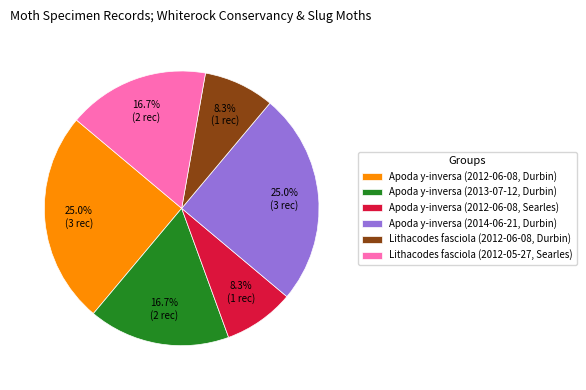

Do Lithacodes fasciola (2012-06-08, Durbin) and Apoda y-inversa (2013-07-12, Durbin) together represent more than half of the pie?

No